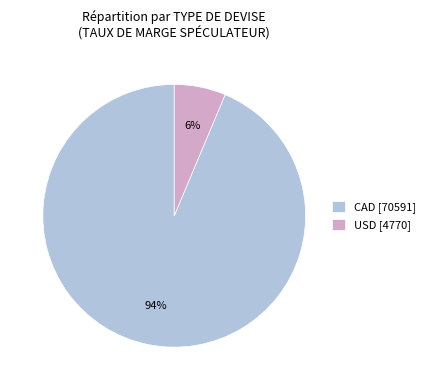

To the nearest percent, what percentage of the pie is USD [4770]?

6%